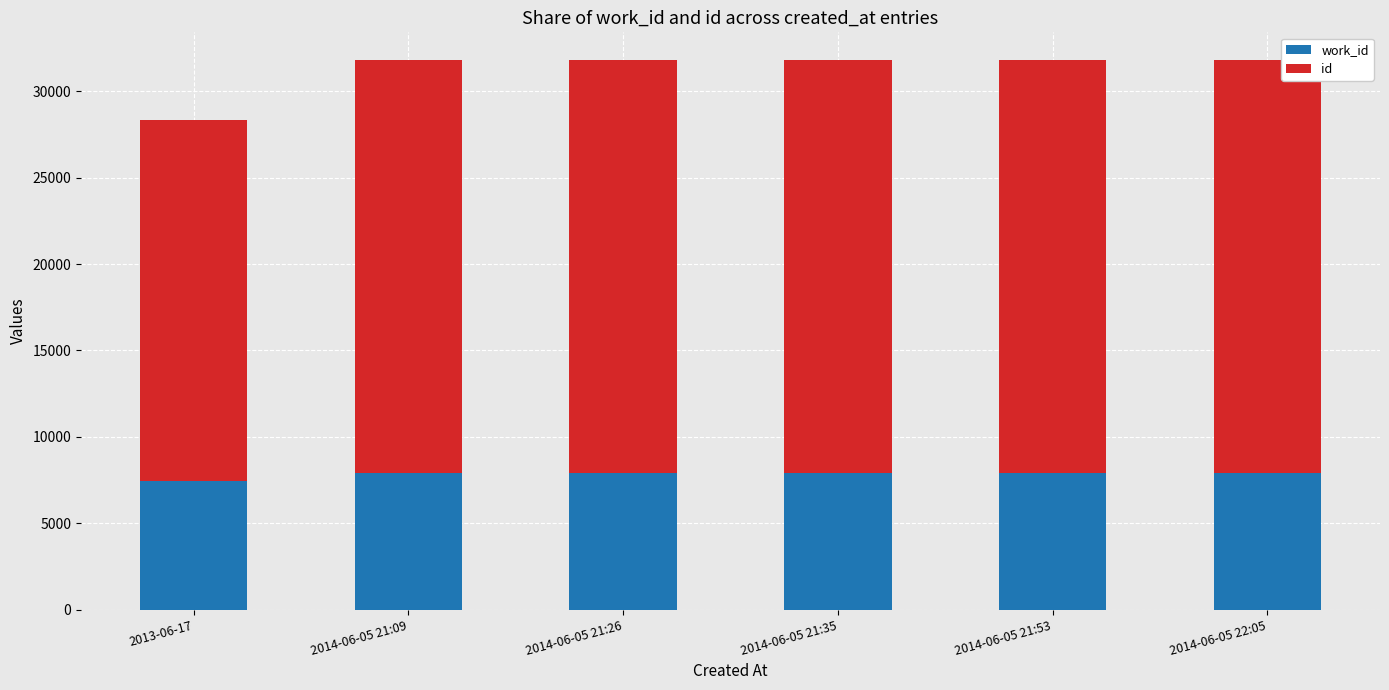

How many bars are there in total?

6